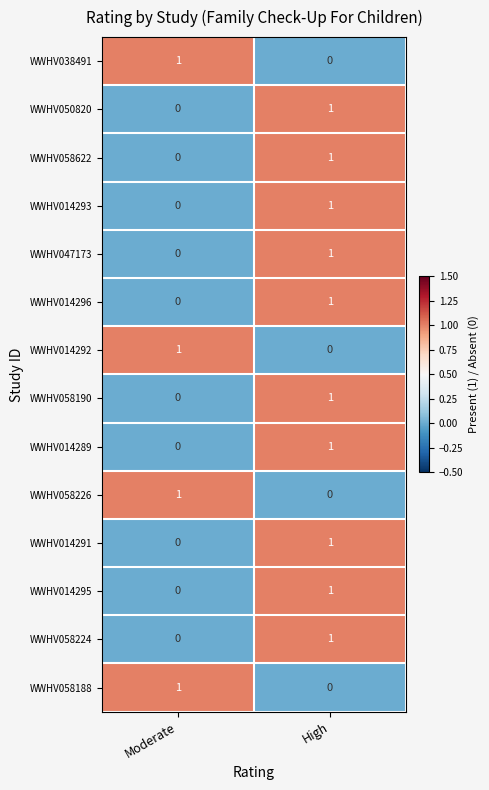

At which category is the sum across all series the highest?

High